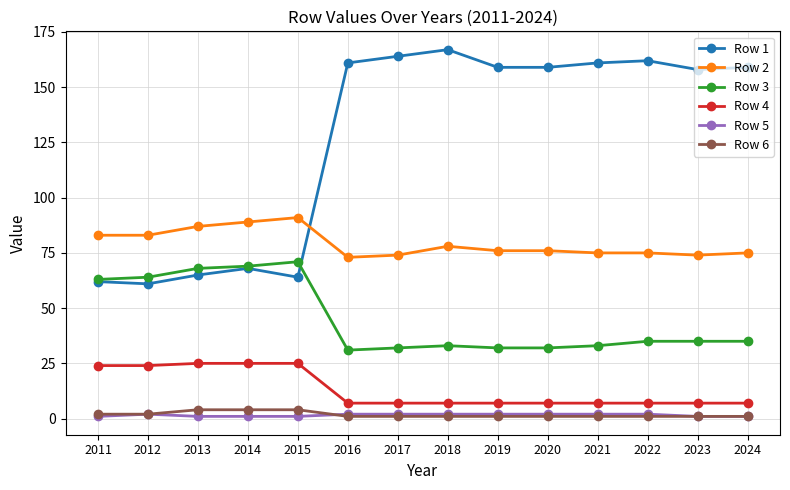

What is the sum of all Row 3 values?

633